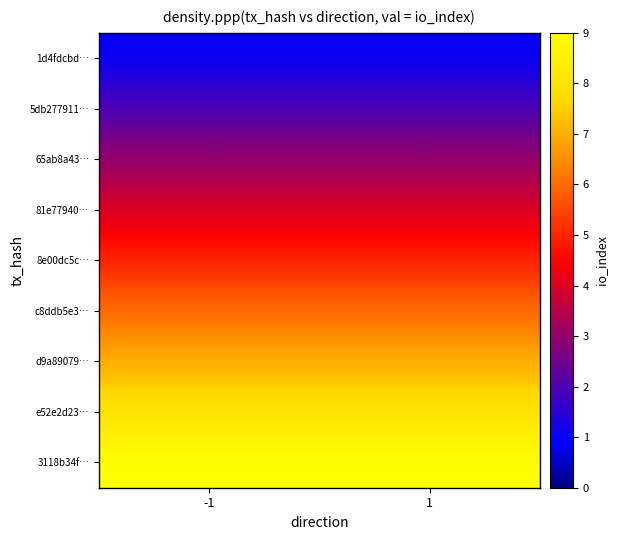

What is the greatest value displayed?

9